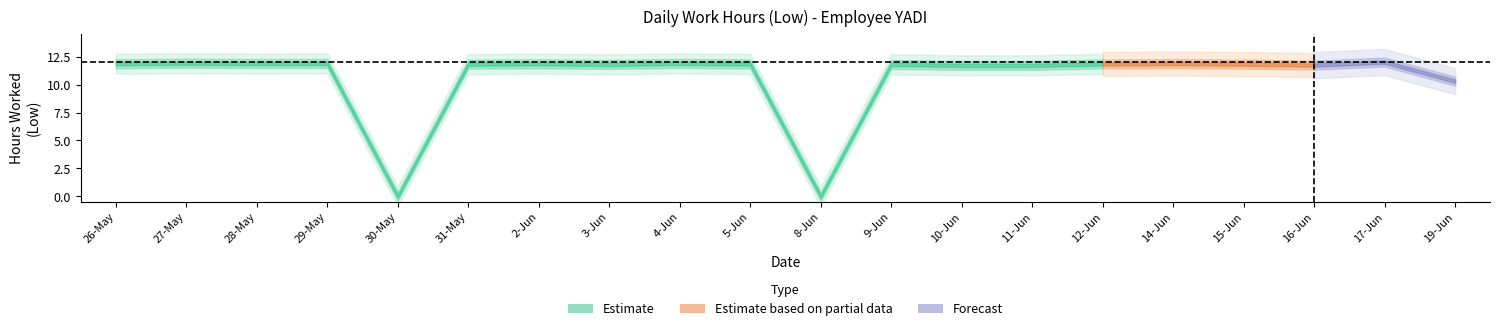

How many interior local valleys (lower than both neighbors) does the data have?

5